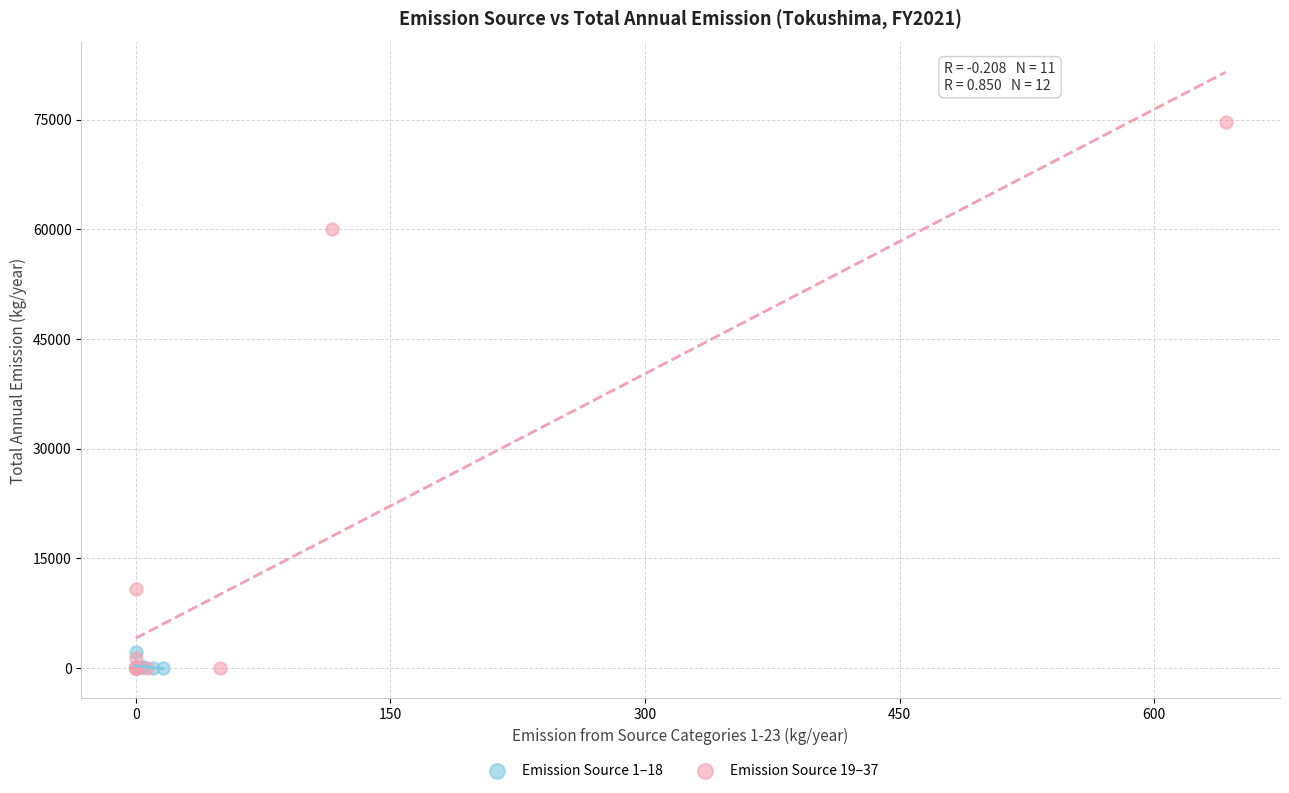

Which series contains the highest Y value?

Emission Source 19–37